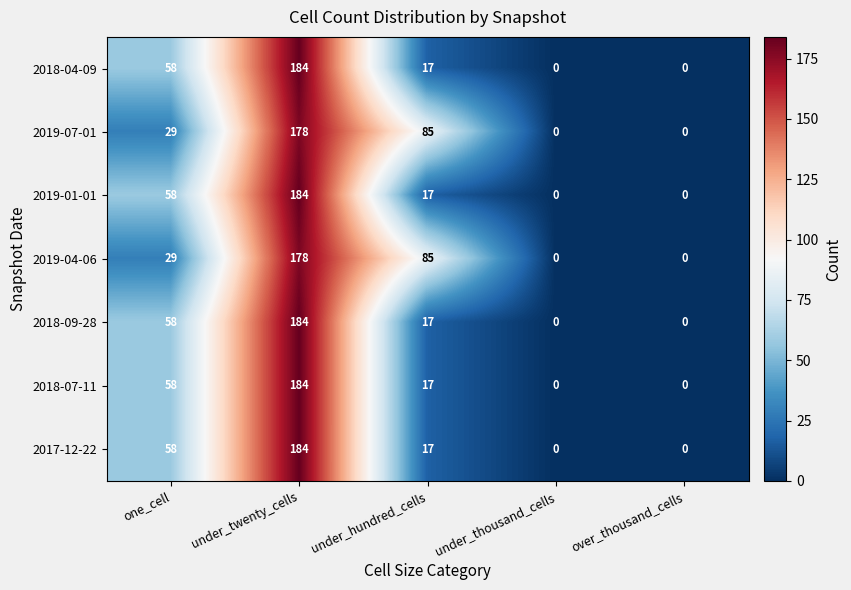

What is the difference between the maximum and second lowest values in the 2019-04-06 series?

178